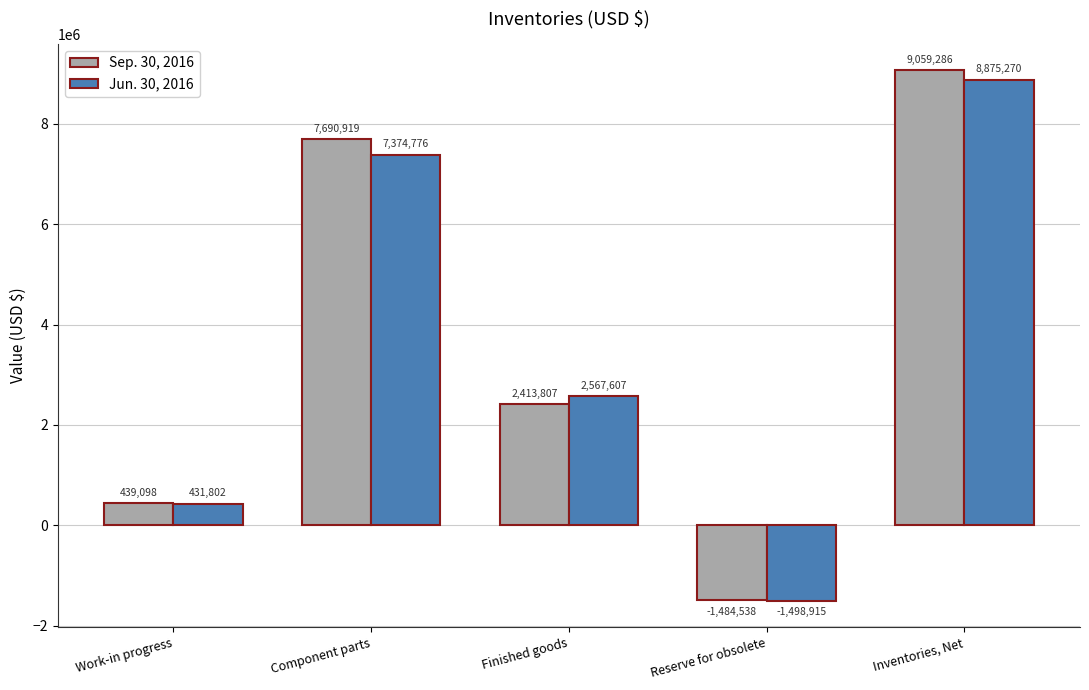

What are all the series names shown in the legend?

Sep. 30, 2016, Jun. 30, 2016